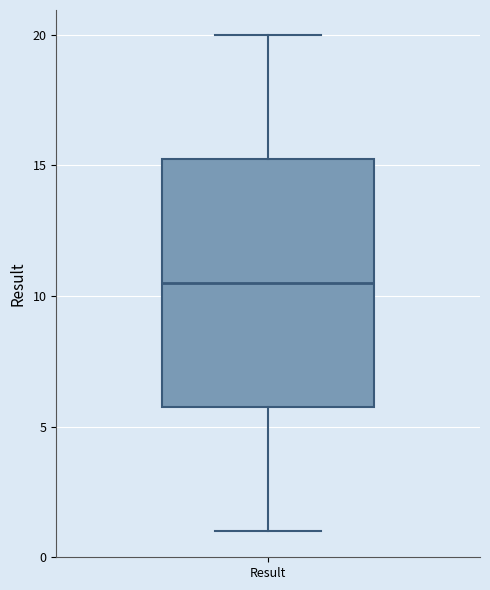

Where does the median line of the box for Result sit on the y-axis? The values are not printed on the chart, so give them approximately, as read against the axis.

10.5